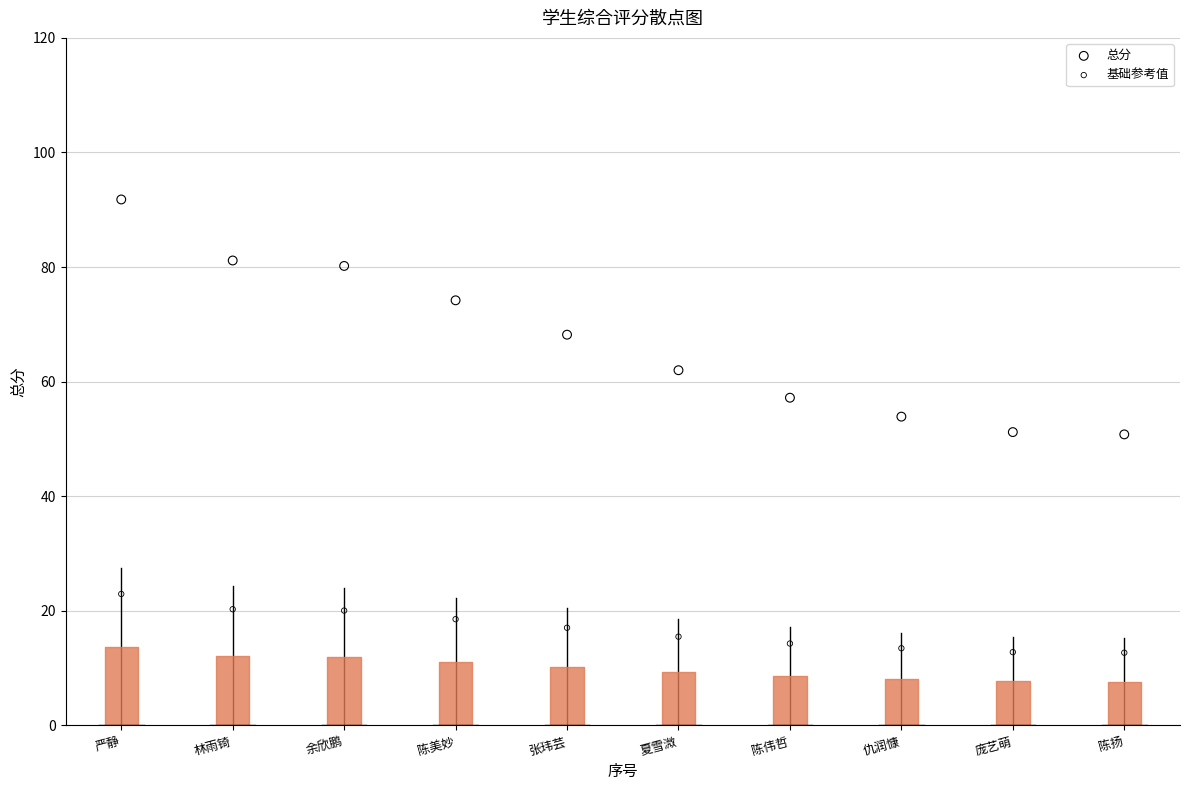

Across all data points, what is the range of Y values (max minus min)?

79.1